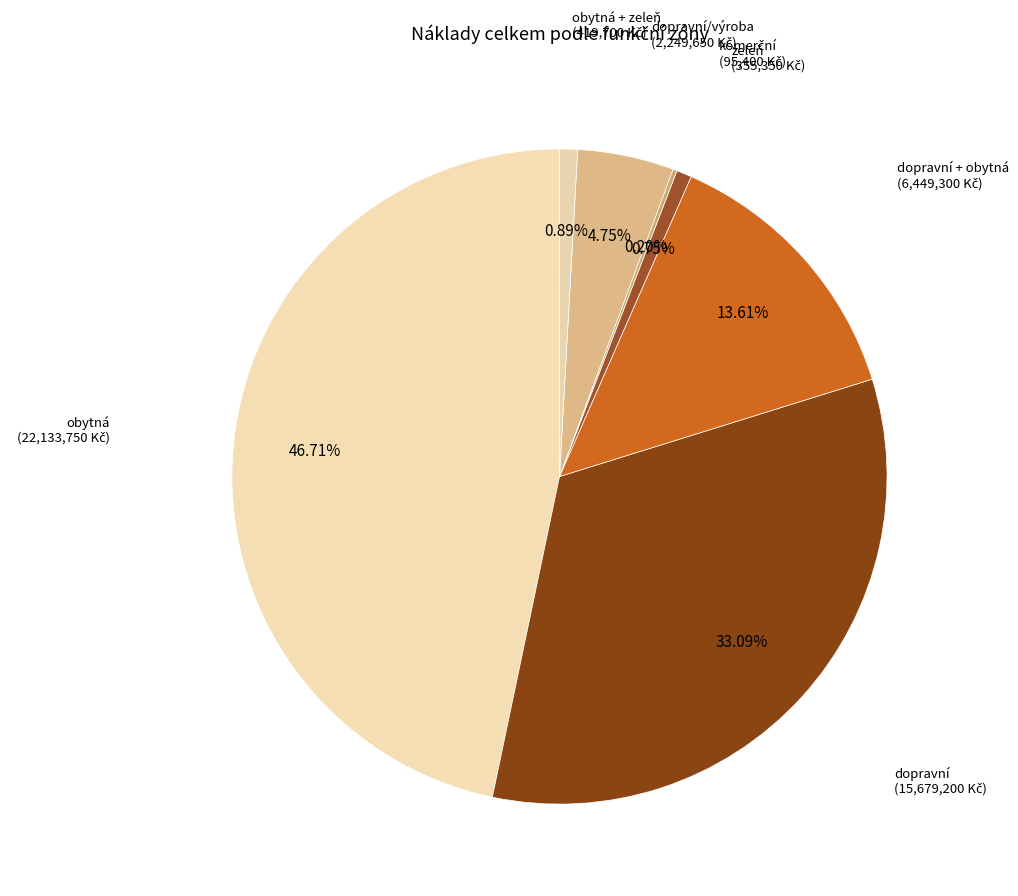

What is the ratio of the value at obytná to the value at dopravní/výroba?

9.8